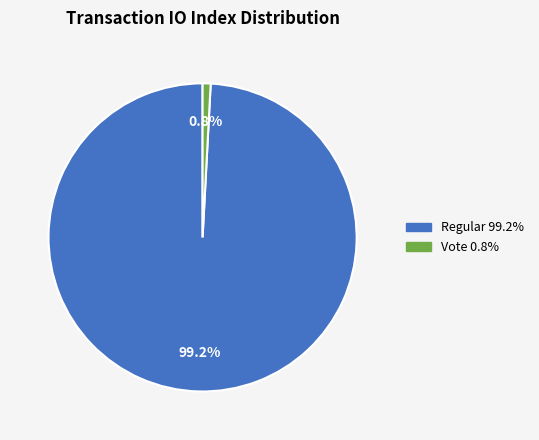

Is there any slice that represents more than half of the pie?

Yes